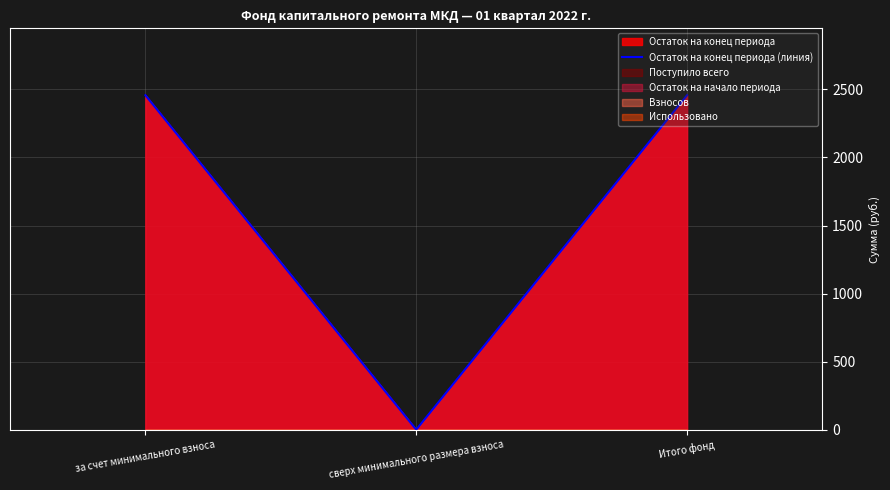

Is it true that the value at за счет минимального взноса is 2457.3?

True